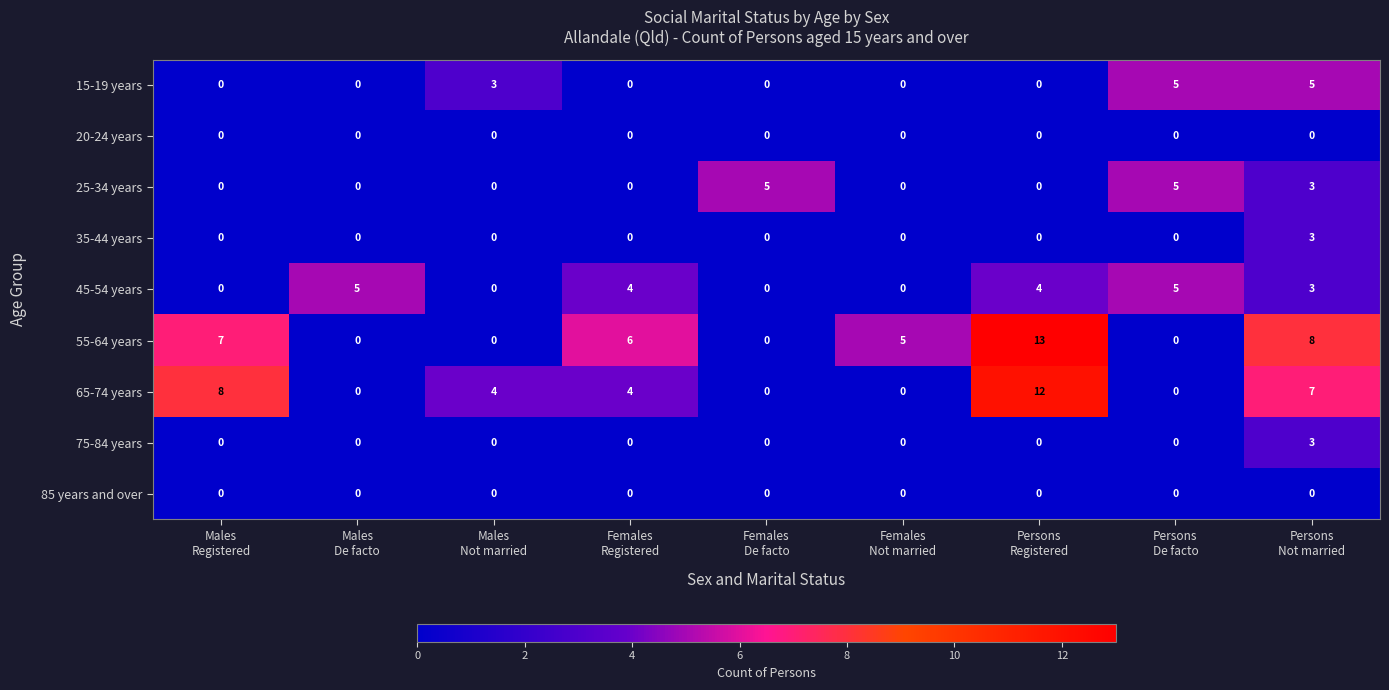

What is the spread (max minus min) of values at Females
Registered?

6